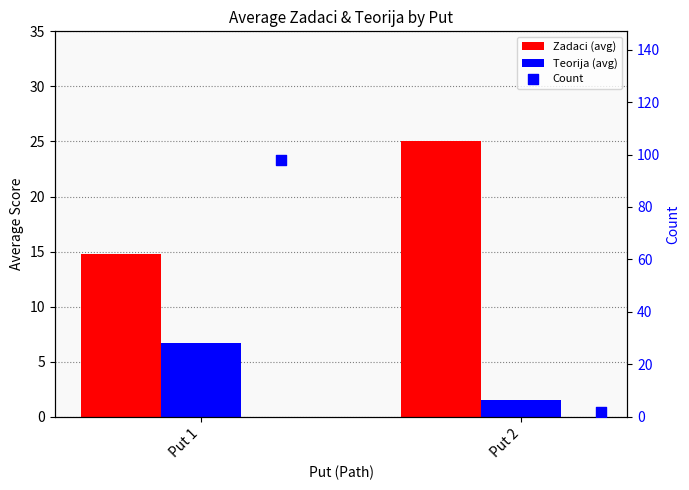

At how many categories does at least one series exceed 18?

2